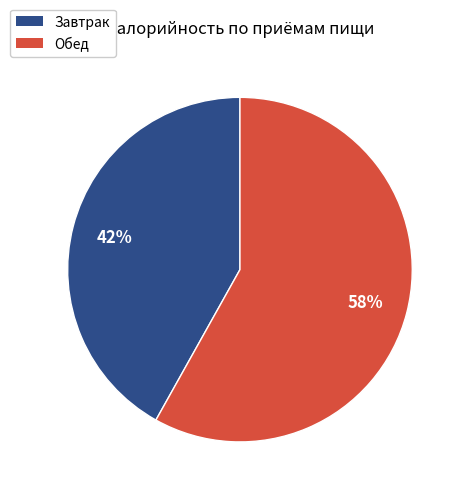

What is the majority slice?

Обед